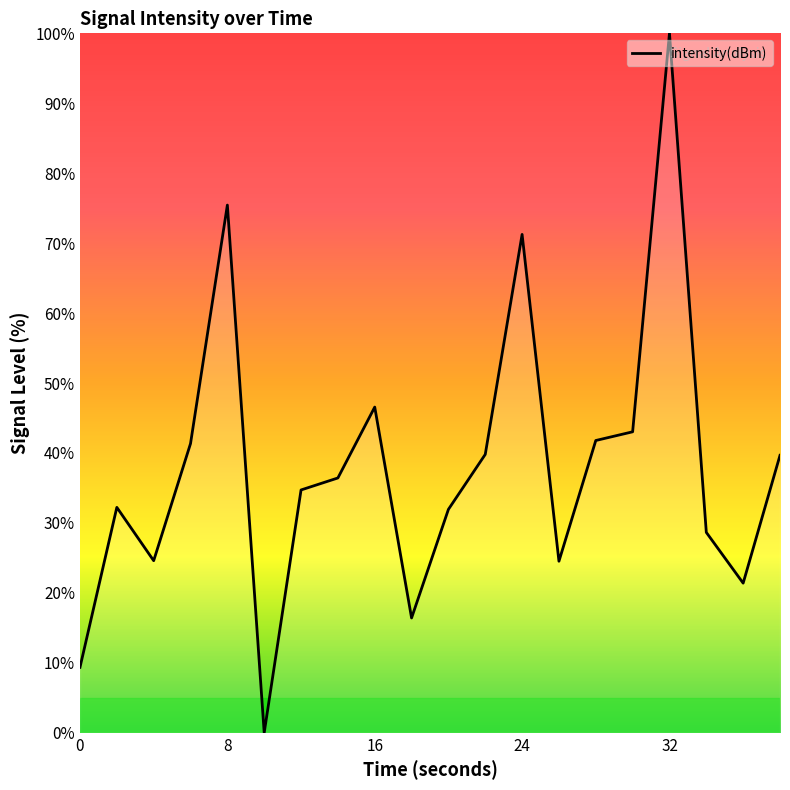

What is the greatest value displayed?

100.0